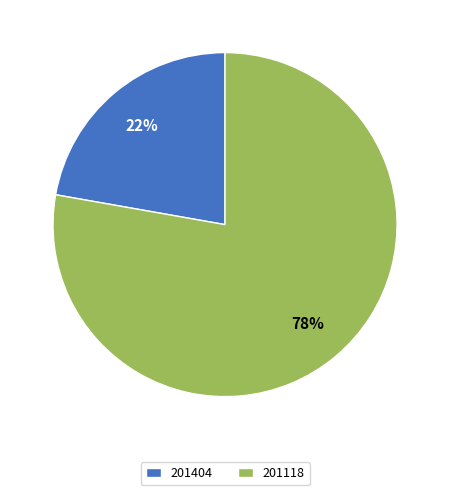

Between 201404 and 201118, which is larger?

201118